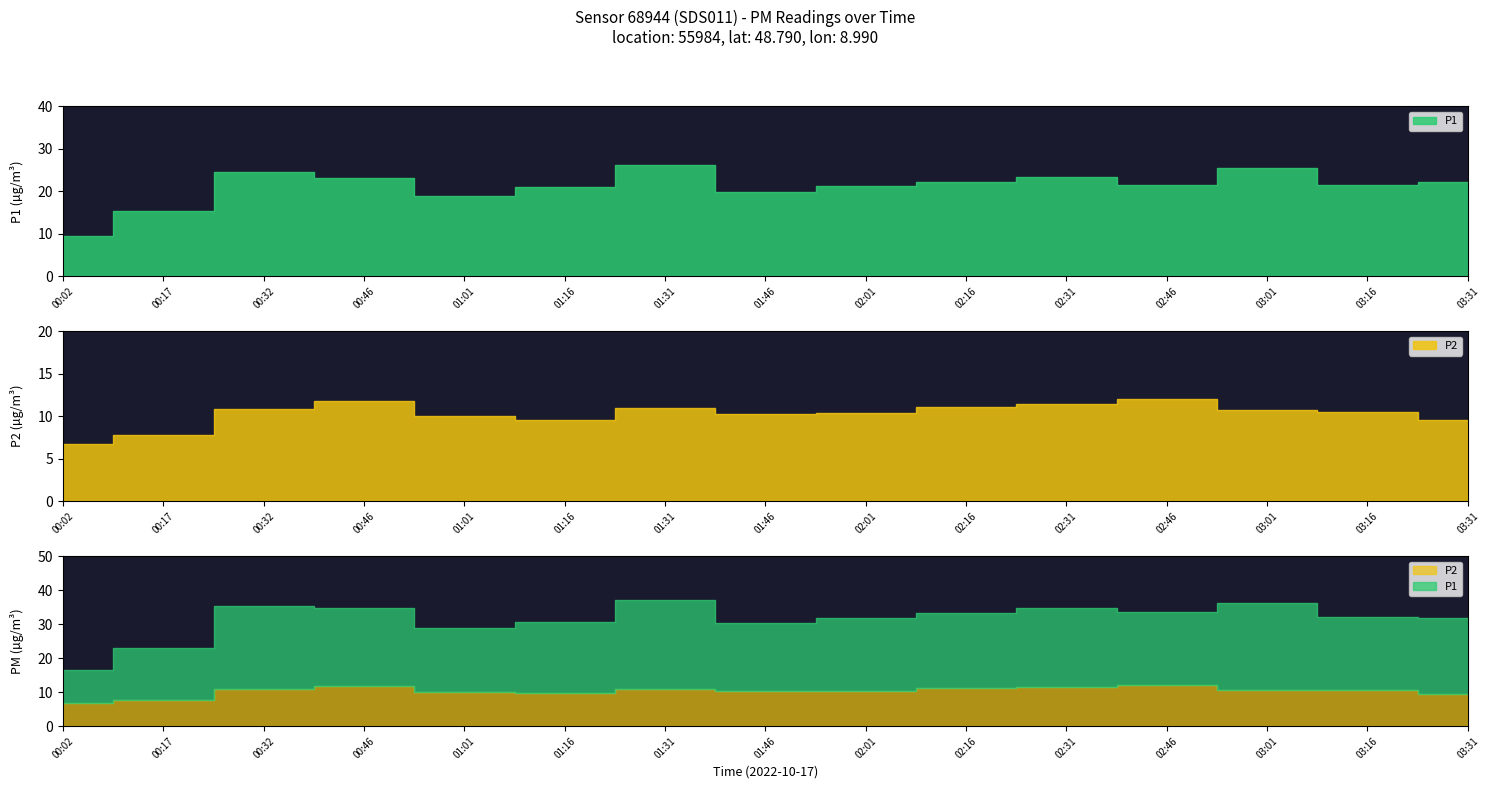

True or false: P1 and P2 cross at least once.

False